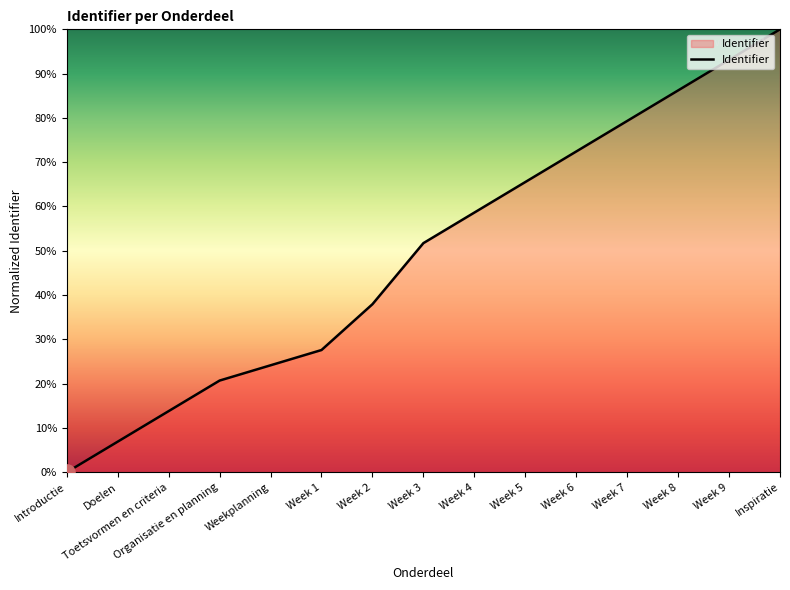

Between Week 1 and Introductie, which is larger?

Week 1